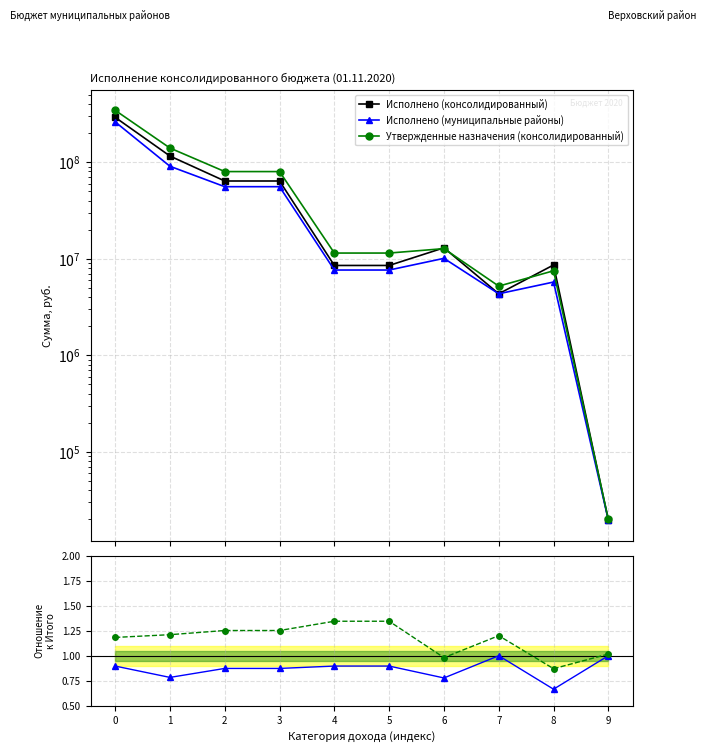

True or false: Исполнено (муниципальные районы) has more than 1 interior local peaks.

True